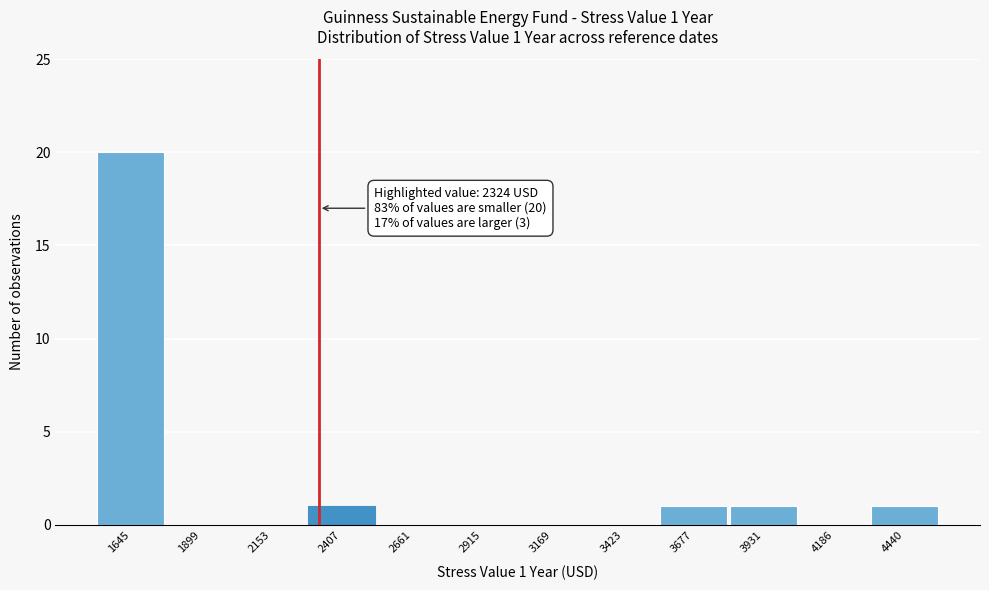

Over which range of the x-axis is the bar tallest?

1500 to 1750